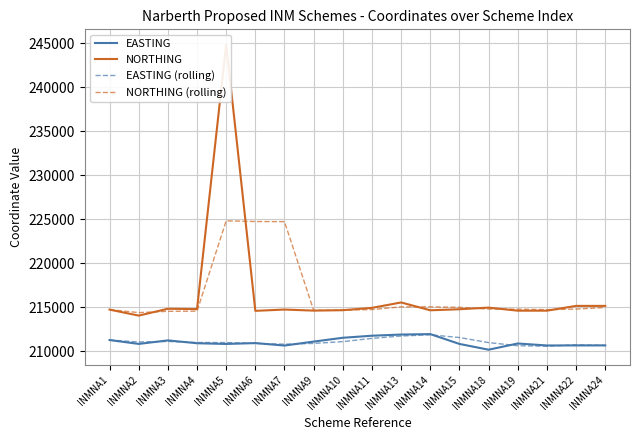

At which category does EASTING (rolling) reach its first local peak?

INMNA3